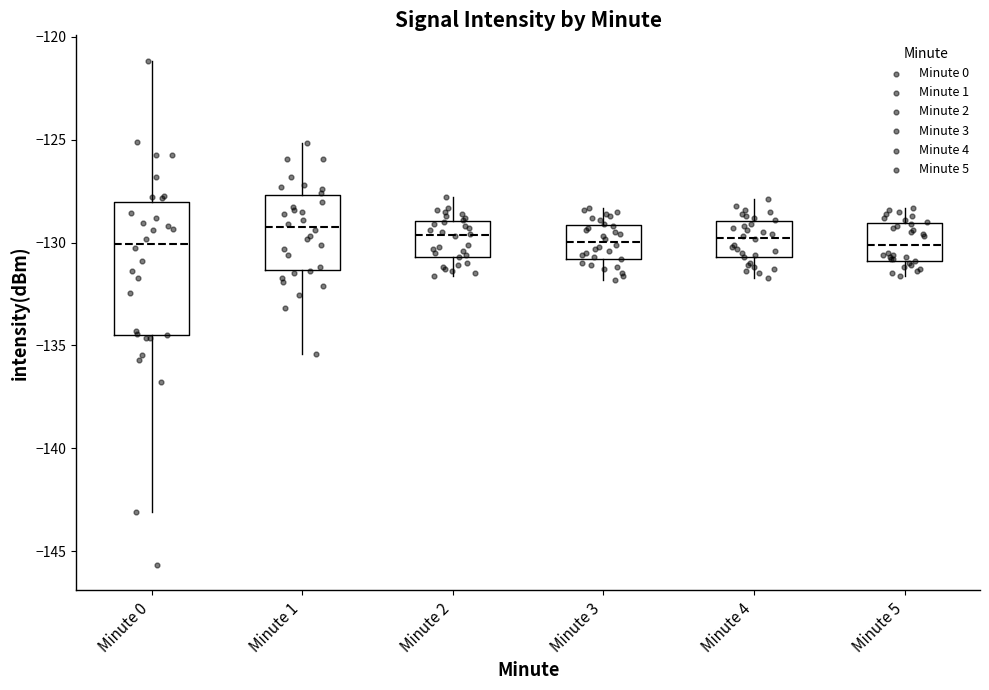

Where does the upper whisker of the box for Minute 2 end on the y-axis? The values are not printed on the chart, so give them approximately, as read against the axis.

-128.0